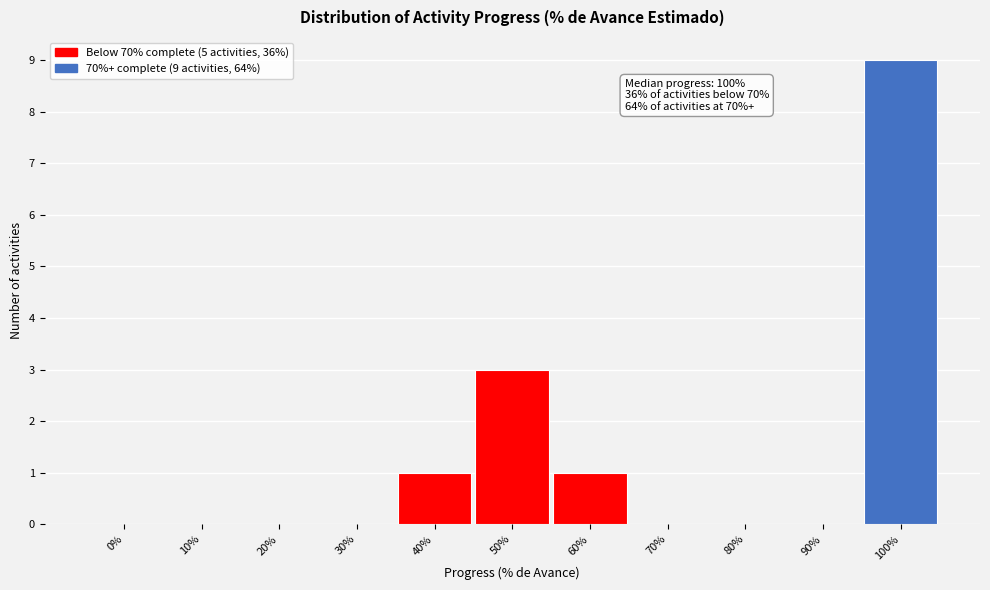

Reading left to right, transcribe all the data shown in this chart.

0%=0	10%=0	20%=0	30%=0	40%=1	50%=3	60%=1	70%=0	80%=0	90%=0	100%=9